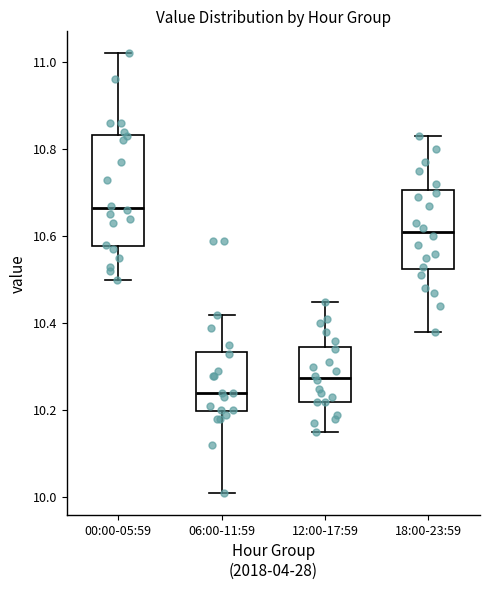

Which box is the tallest, from its lower edge to its upper edge?

00:00-05:59